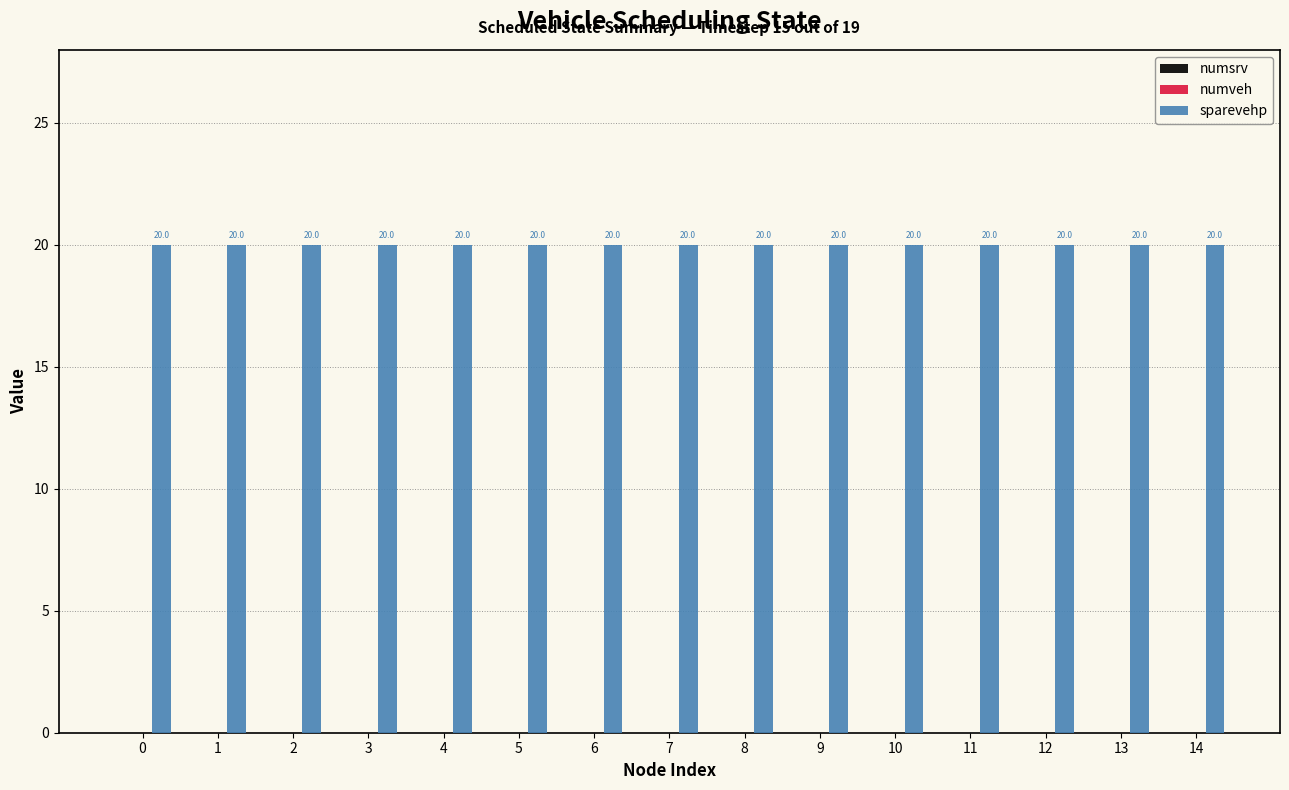

Is the value of numsrv at 13 greater than the value of numveh at 14?

No